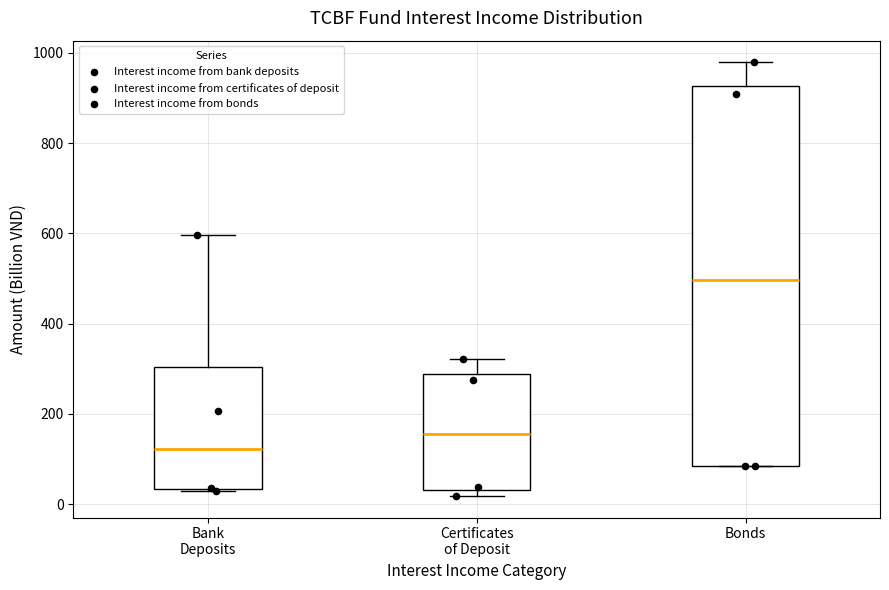

Which box's median line is the lowest?

Bank Deposits